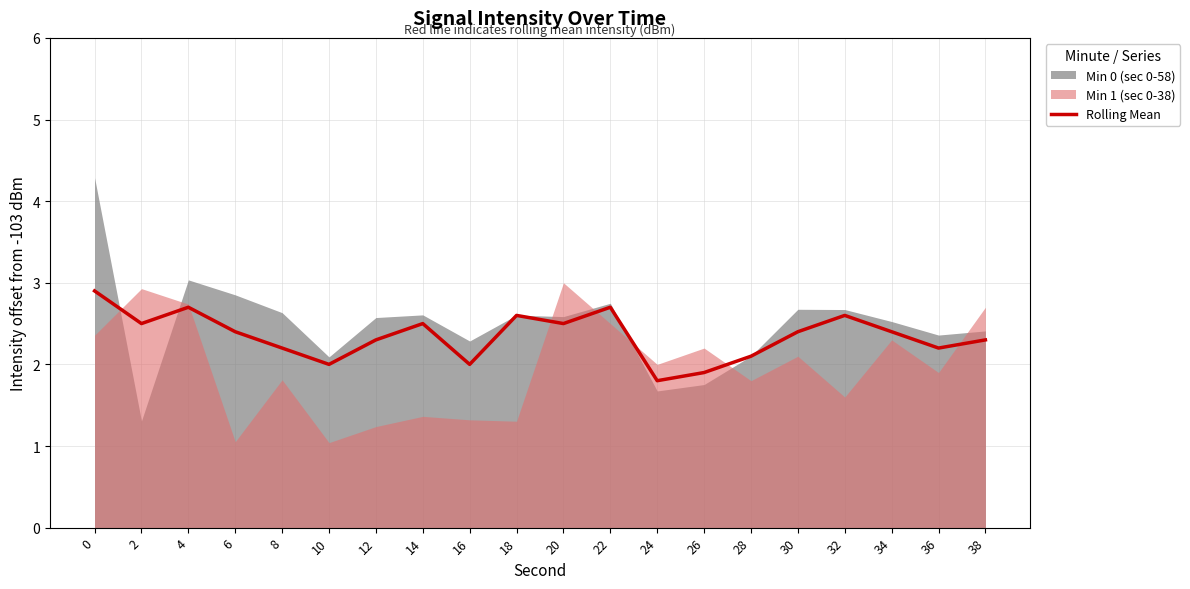

What is the value of the 8th point from the left?

2.5